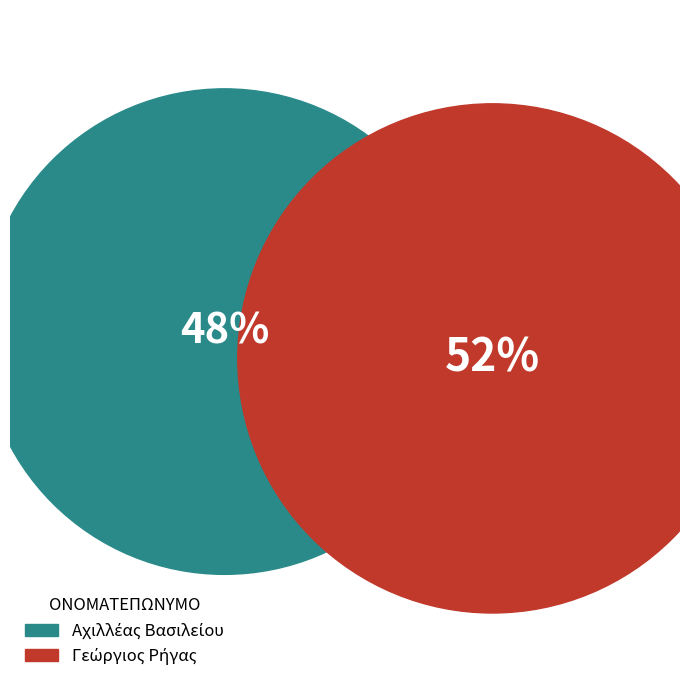

Which slice represents more than half of the pie?

2